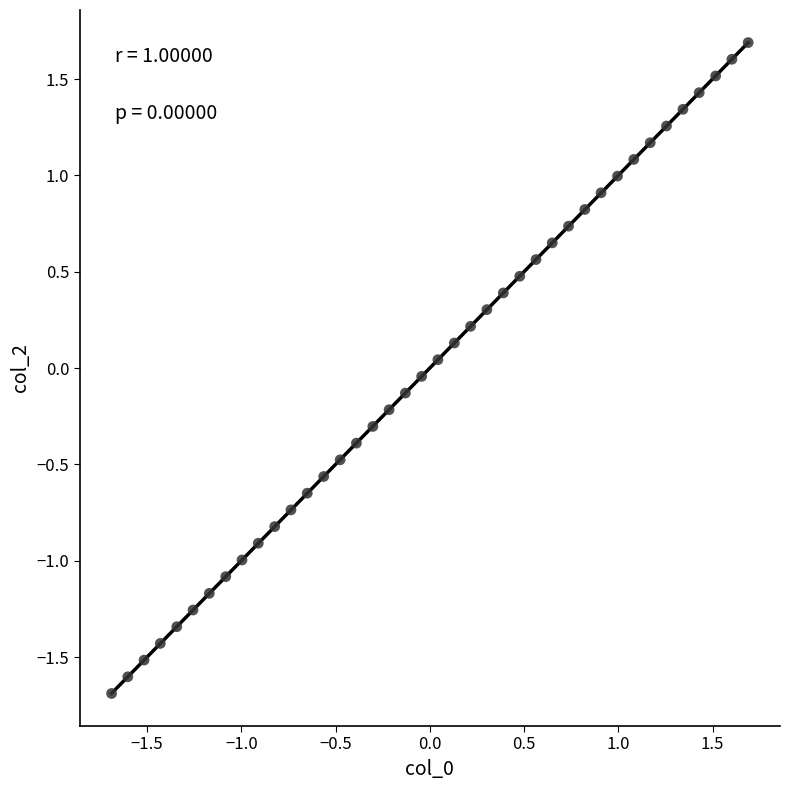

What is the range of Y values (max minus min)?

3.4